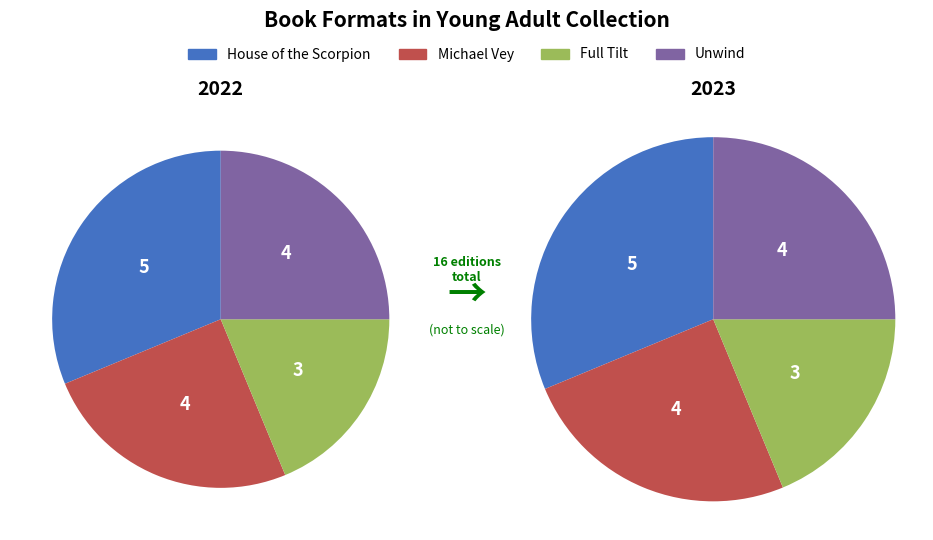

To the nearest percent, what is the average slice percentage?

25%